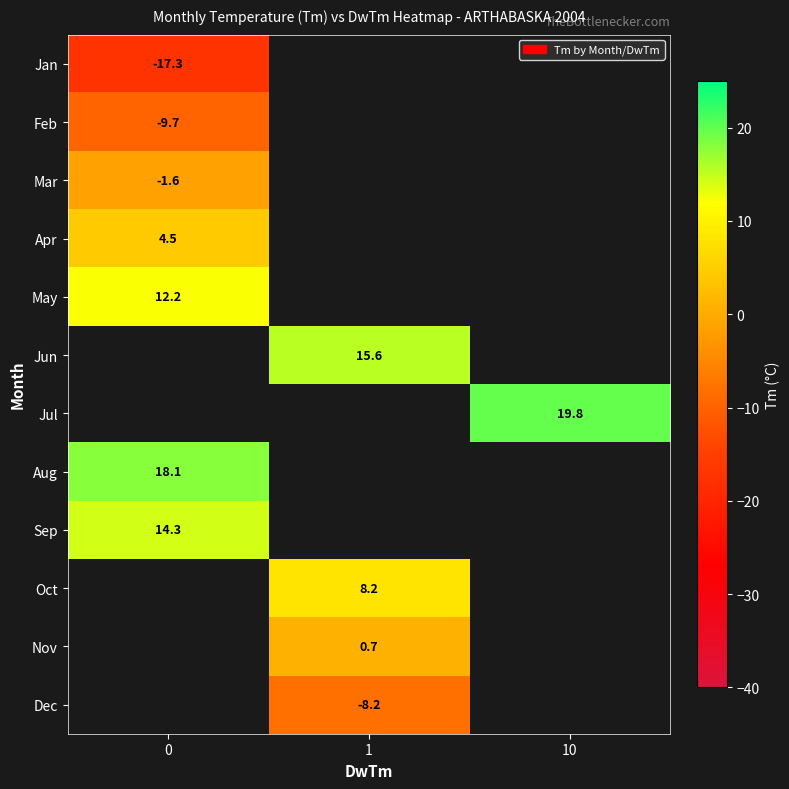

Which label corresponds to the largest value in the chart?

10